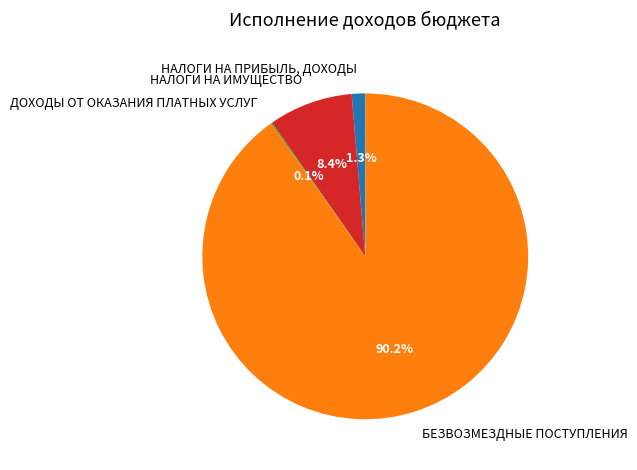

What percentage is NOT represented by НАЛОГИ НА ИМУЩЕСТВО?

91.6%